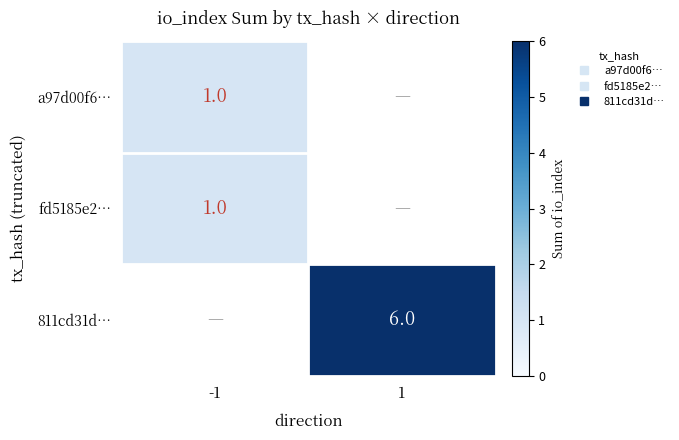

Is the value of 811cd31d… at -1 greater than the value of fd5185e2… at -1?

No